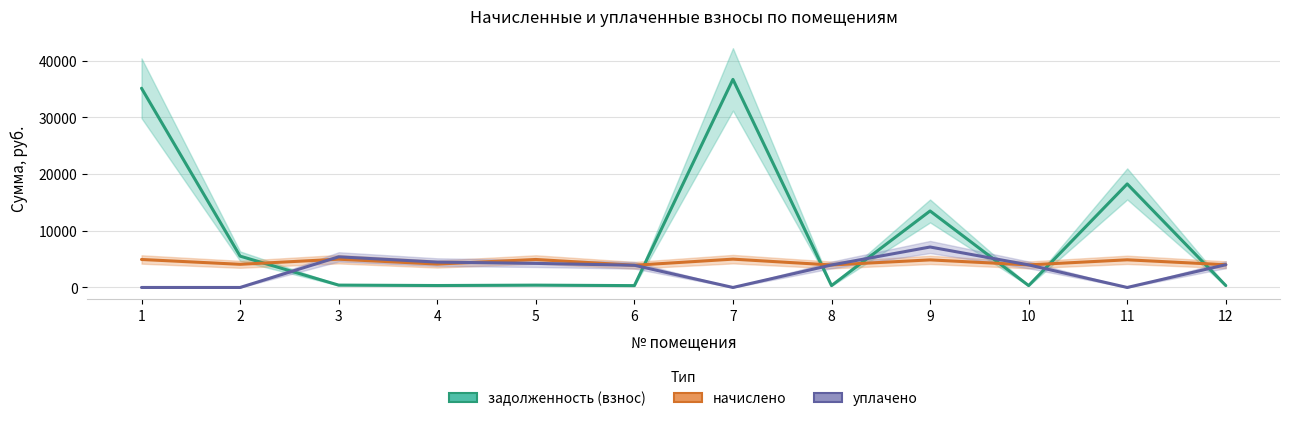

What is the total value across all series at 3?

10810.8